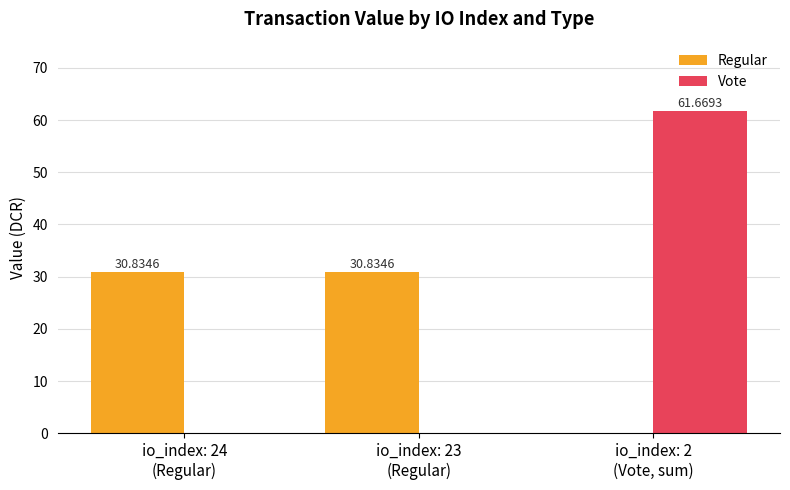

What is the sum of all Vote values?

61.7